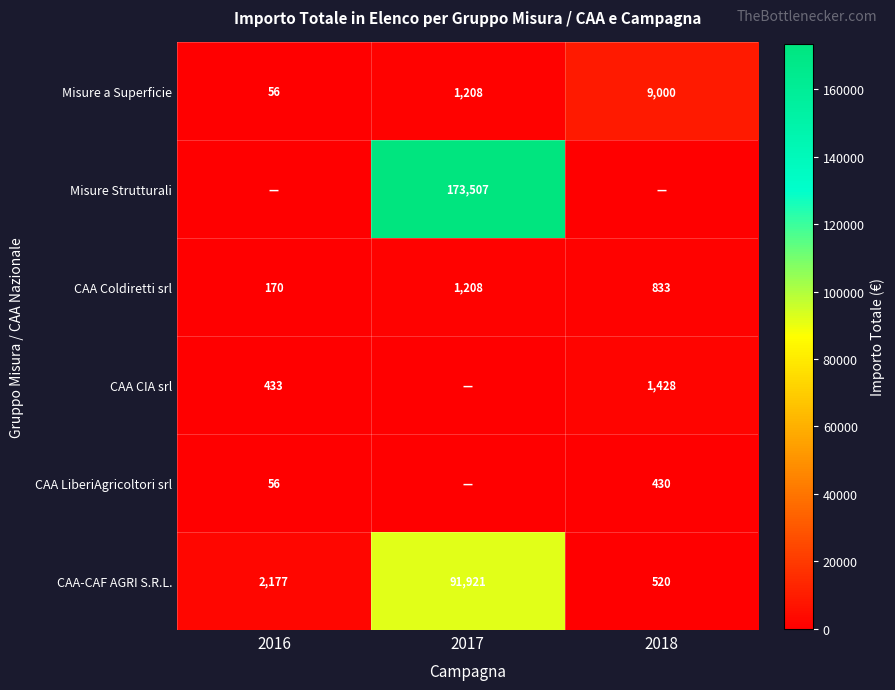

The CAA CIA srl series shows 1428 at 2018. True or false?

True